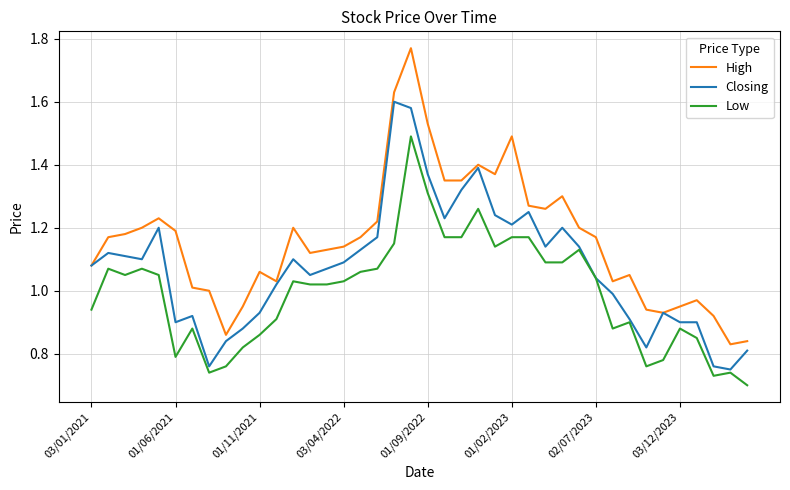

Rank the series by their average value, from highest to lowest.

High, Closing, Low